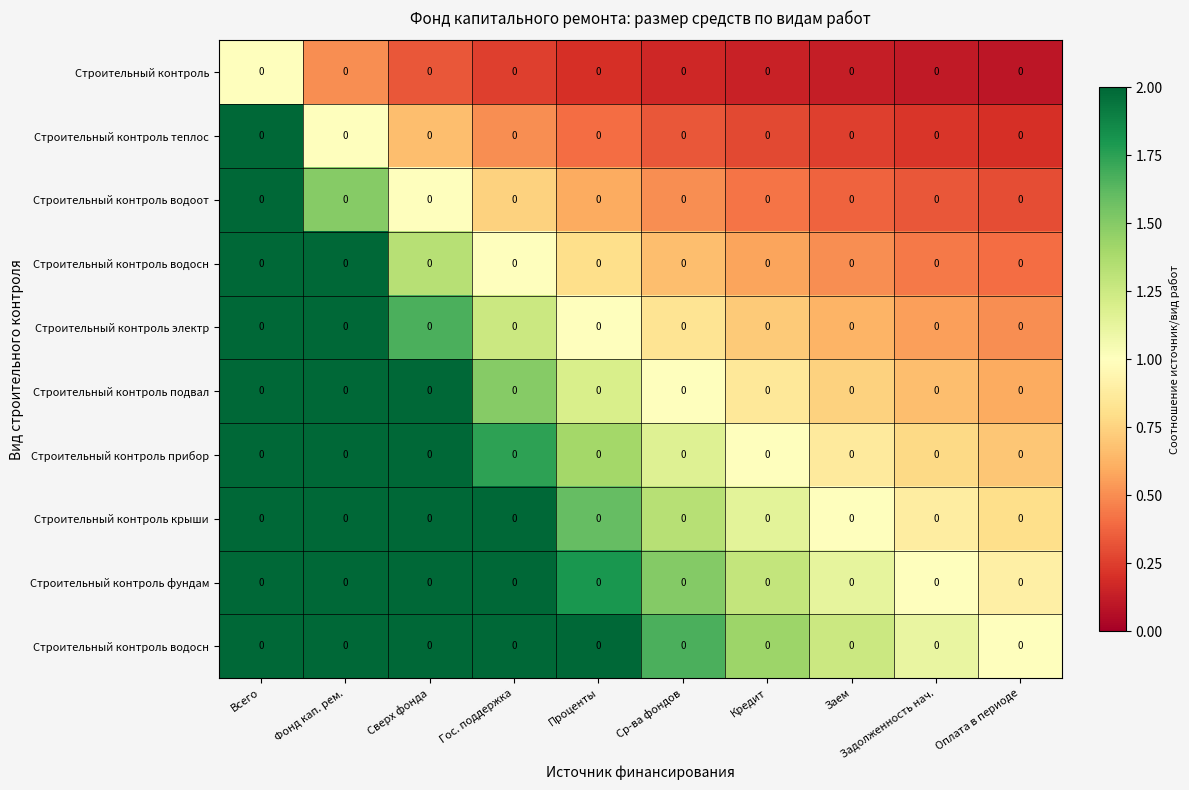

What is the difference between the highest and lowest values at Задолженность нач.?

1.0